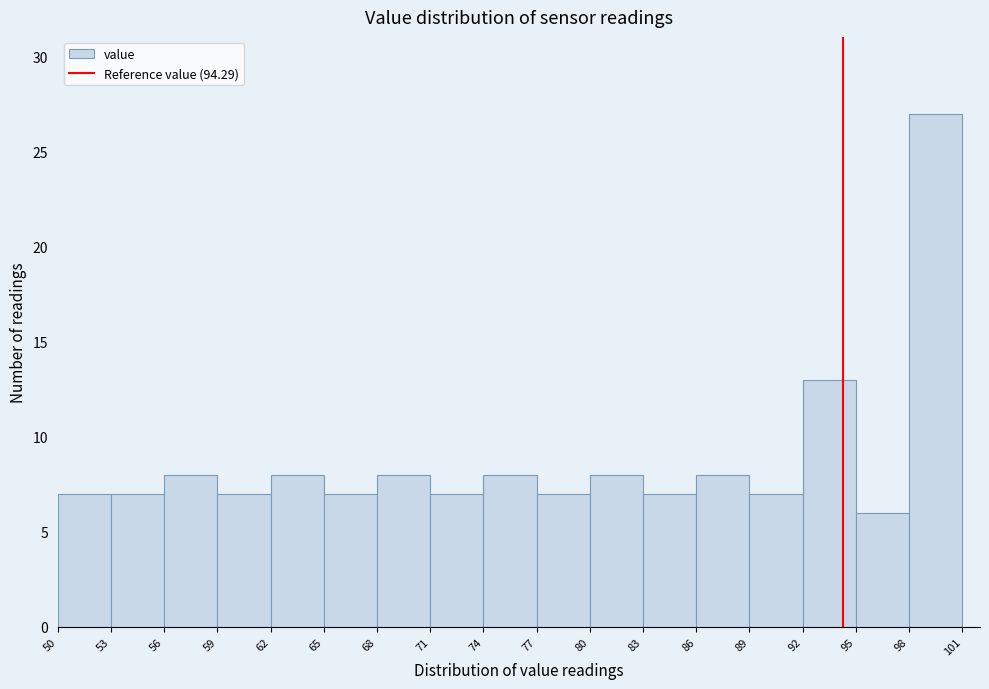

How tall is the bar that spans 50 to 53 on the x-axis? The values are not printed on the chart, so give them approximately, as read against the axis.

7